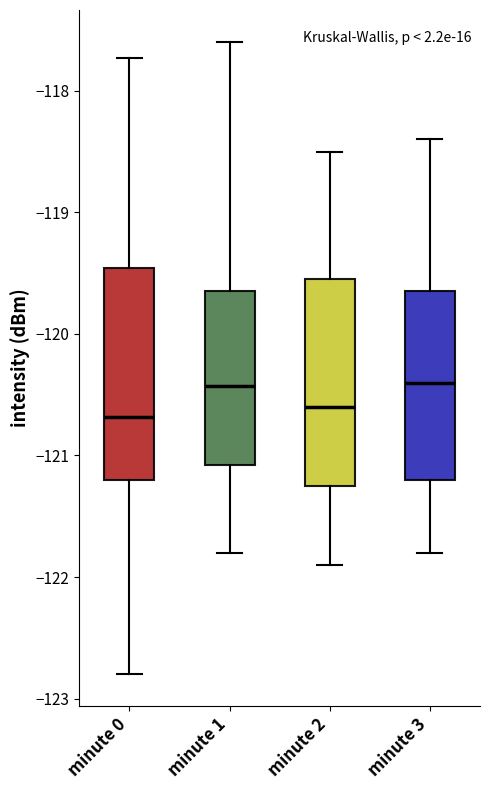

Reading left to right, read every box against the y-axis: the position of its median line, the range the box covers, and the ends of its whiskers. The values are not printed on the chart, so give them approximately, as read against the axis.

minute 0: median -120.7, box -121.2 to -119.5, whiskers -122.8 to -117.7
minute 1: median -120.4, box -121.1 to -119.6, whiskers -121.8 to -117.6
minute 2: median -120.6, box -121.2 to -119.5, whiskers -121.9 to -118.5
minute 3: median -120.4, box -121.2 to -119.6, whiskers -121.8 to -118.4